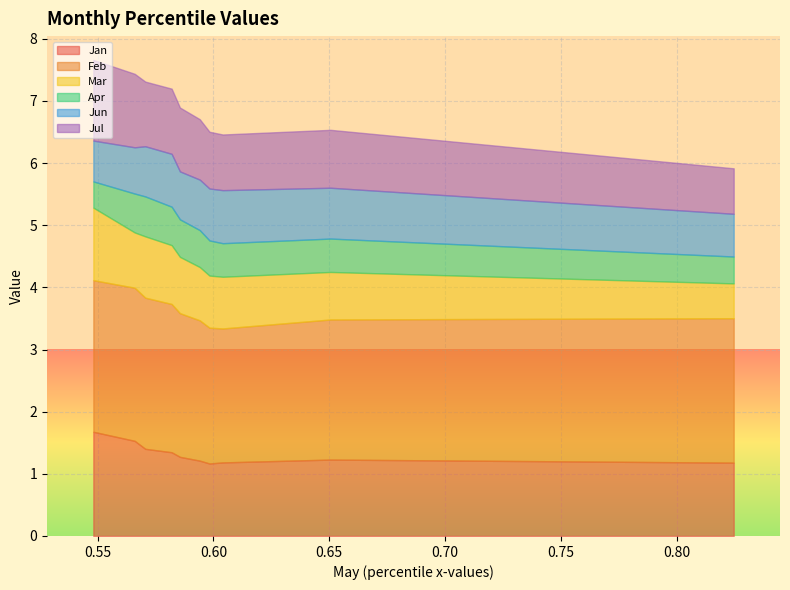

Is the value of Jun at pct95 greater than the value of Feb at pct05?

No